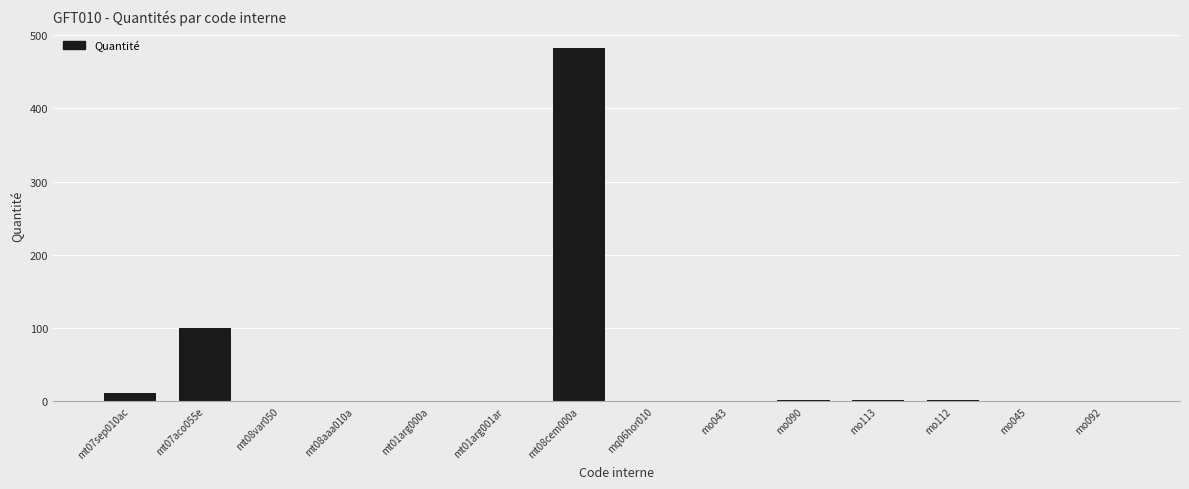

Where is the data nearest to the value 241?

mt07aco055e